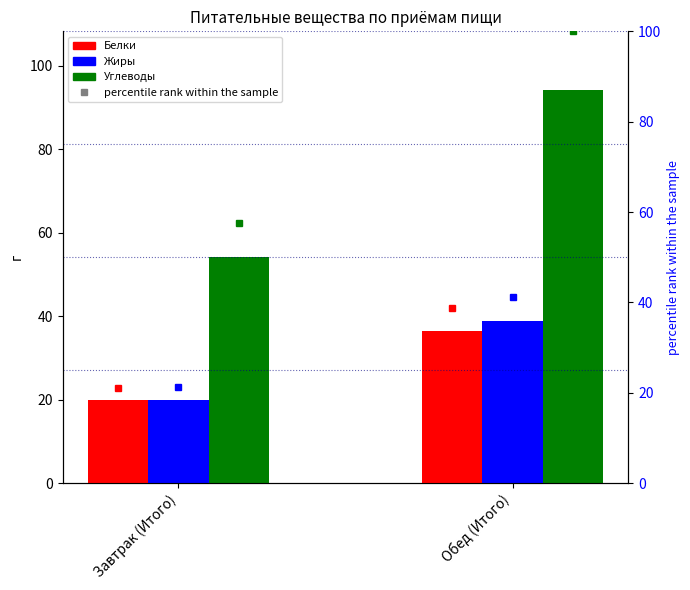

What is the sum of all Углеводы values?

148.5